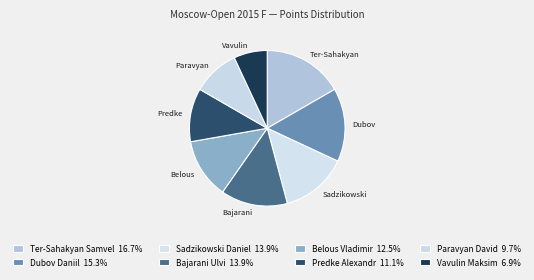

Approximately how many times larger is the value at Dubov Daniil compared to Ter-Sahakyan Samvel?

0.9